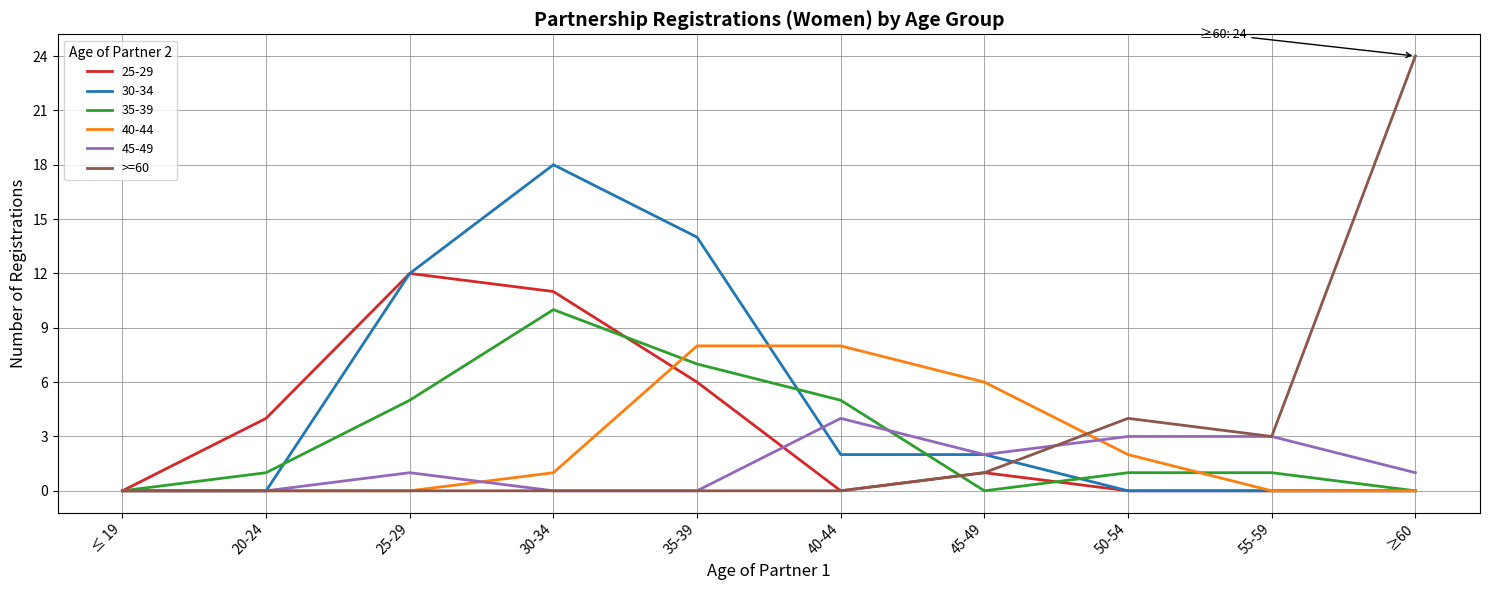

Is it true that >=60 equals 4 at 50-54?

True